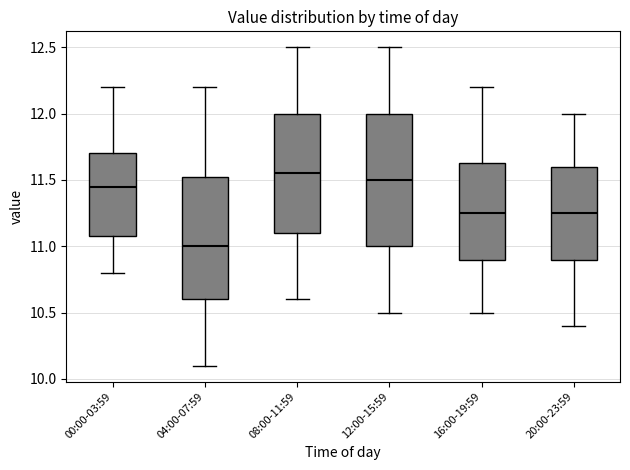

Where does the upper whisker of the box for 16:00-19:59 end on the y-axis? The values are not printed on the chart, so give them approximately, as read against the axis.

12.20